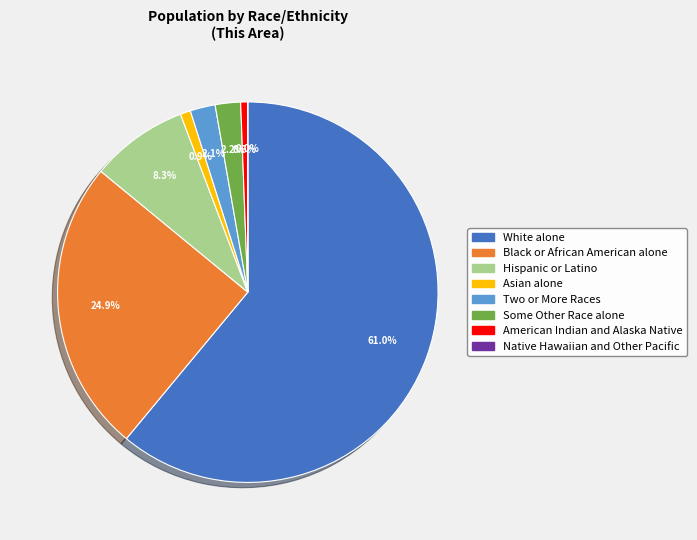

Does any single category account for the majority?

Yes